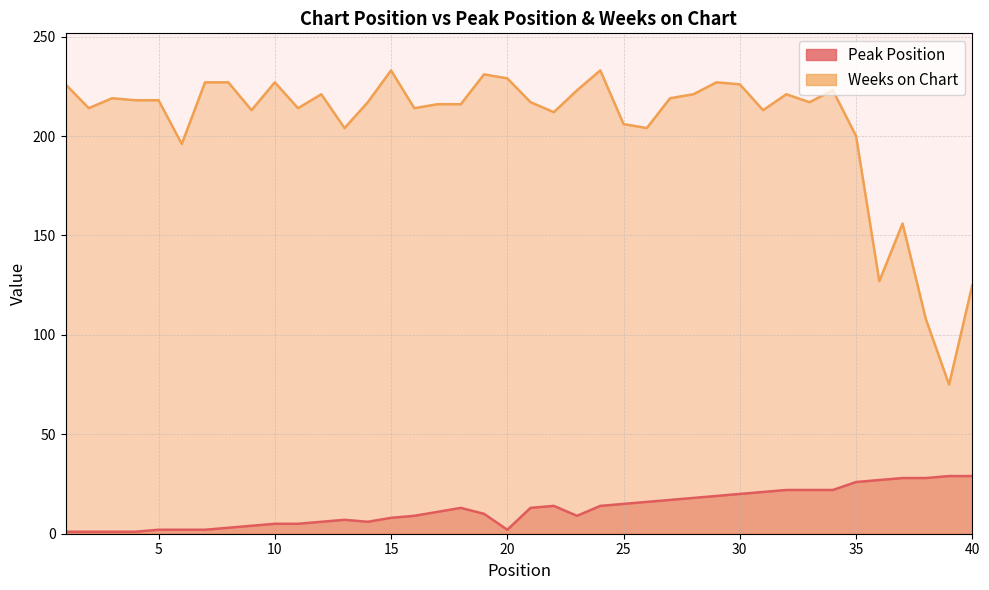

At which category does Weeks on Chart reach its first local valley?

2